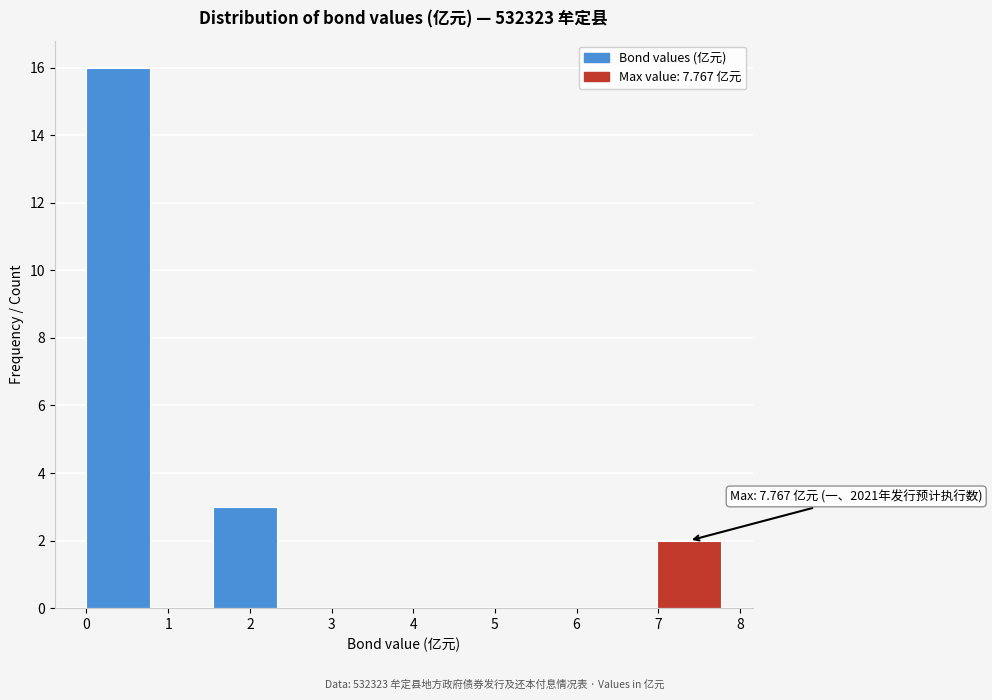

Which range on the x-axis has the tallest bar?

0.0 to 0.8